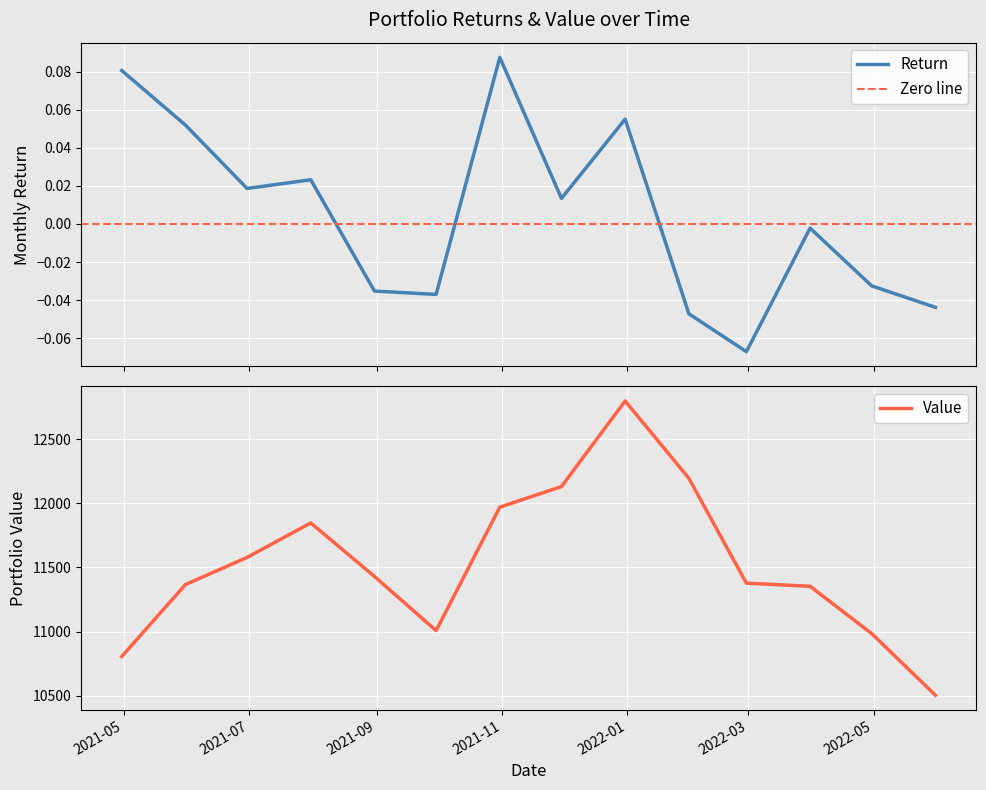

List the series in order of their overall mean, highest first.

Value, Return